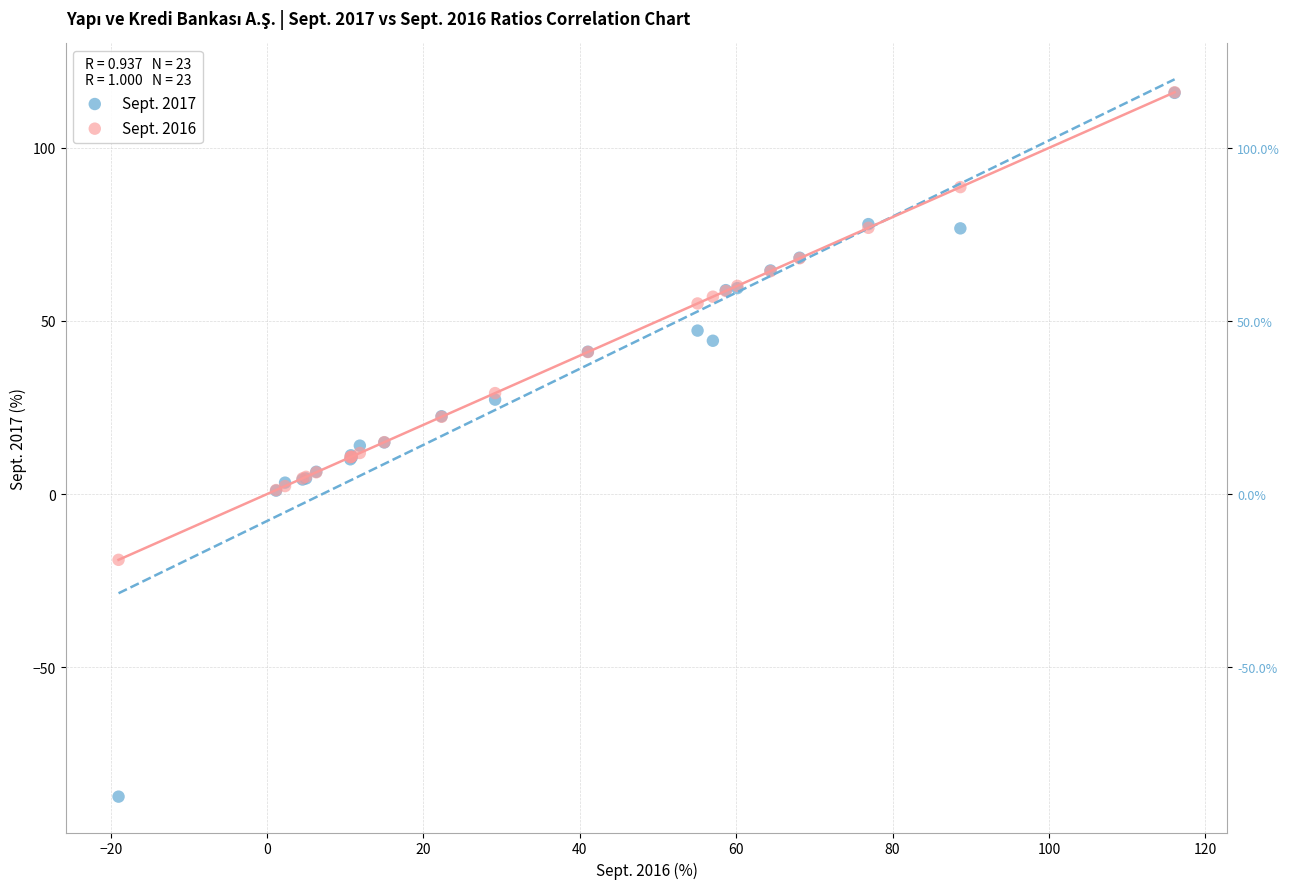

What are all the series names shown in the legend?

Sept. 2017, Sept. 2016